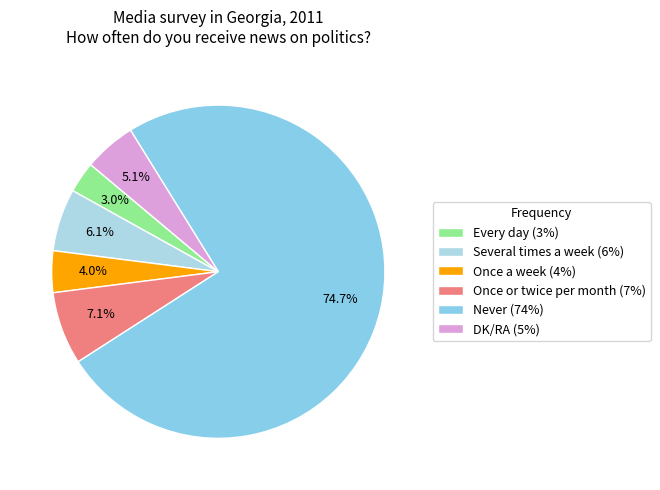

How many segments does this pie chart have?

6